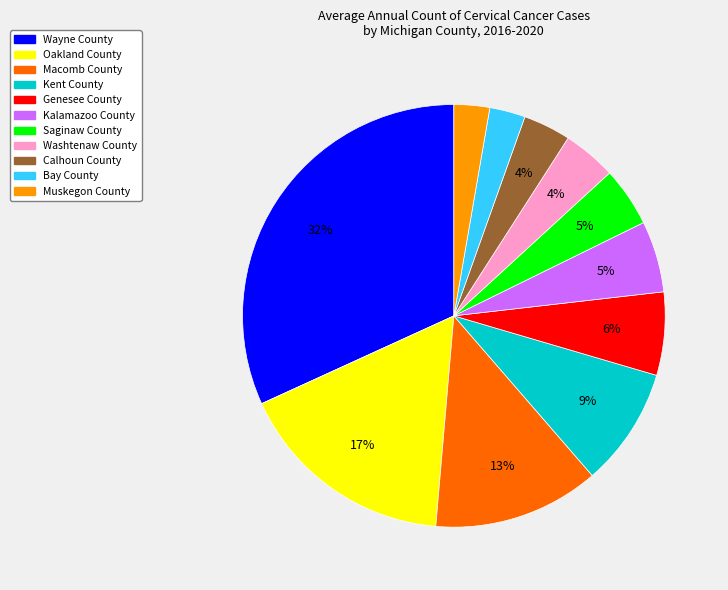

Which slice is the largest?

Wayne County